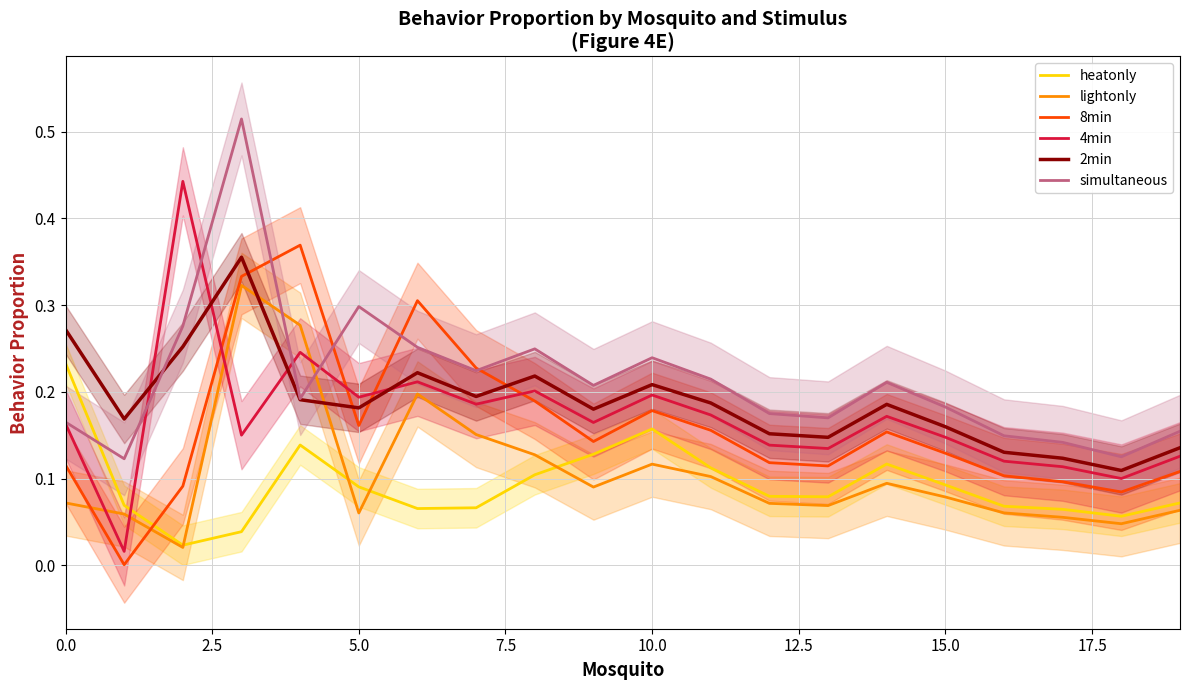

Reading right to left, what are all the values shown in this chart?

heatonly: 0.1	0.1	0.1	0.1	0.1	0.1	0.1	0.1	0.1	0.2	0.1	0.1	0.1	0.1	0.1	0.1	0.0	0.0	0.1	0.2
lightonly: 0.1	0.0	0.1	0.1	0.1	0.1	0.1	0.1	0.1	0.1	0.1	0.1	0.2	0.2	0.1	0.3	0.3	0.0	0.1	0.1
8min: 0.1	0.1	0.1	0.1	0.1	0.2	0.1	0.1	0.2	0.2	0.1	0.2	0.2	0.3	0.2	0.4	0.3	0.1	0.0	0.1
4min: 0.1	0.1	0.1	0.1	0.1	0.2	0.1	0.1	0.2	0.2	0.2	0.2	0.2	0.2	0.2	0.2	0.2	0.4	0.0	0.2
2min: 0.1	0.1	0.1	0.1	0.2	0.2	0.1	0.2	0.2	0.2	0.2	0.2	0.2	0.2	0.2	0.2	0.4	0.3	0.2	0.3
simultaneous: 0.2	0.1	0.1	0.1	0.2	0.2	0.2	0.2	0.2	0.2	0.2	0.2	0.2	0.3	0.3	0.2	0.5	0.3	0.1	0.2